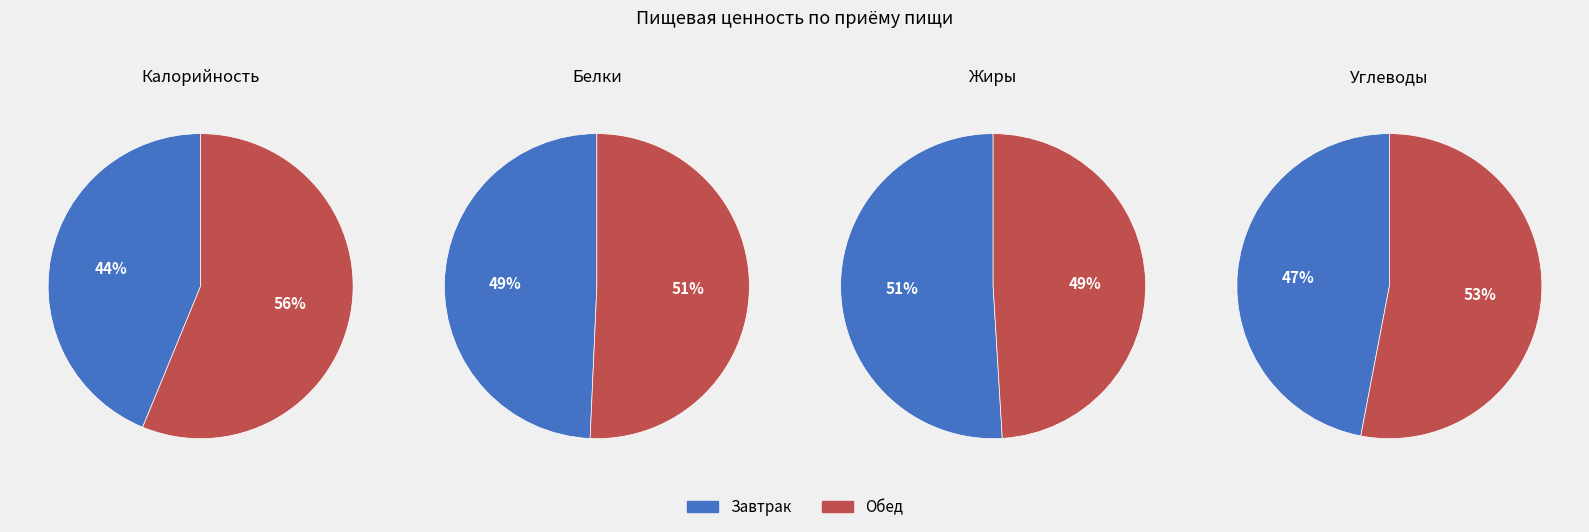

What is the largest slice in the pie chart?

Обед